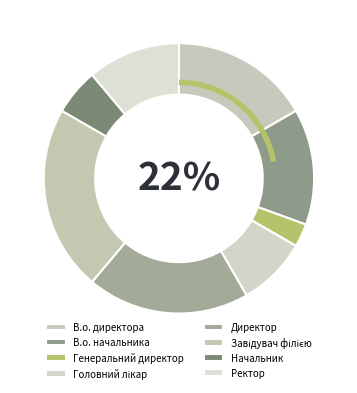

Do В.о. директора and Директор together represent more than half of the pie?

No